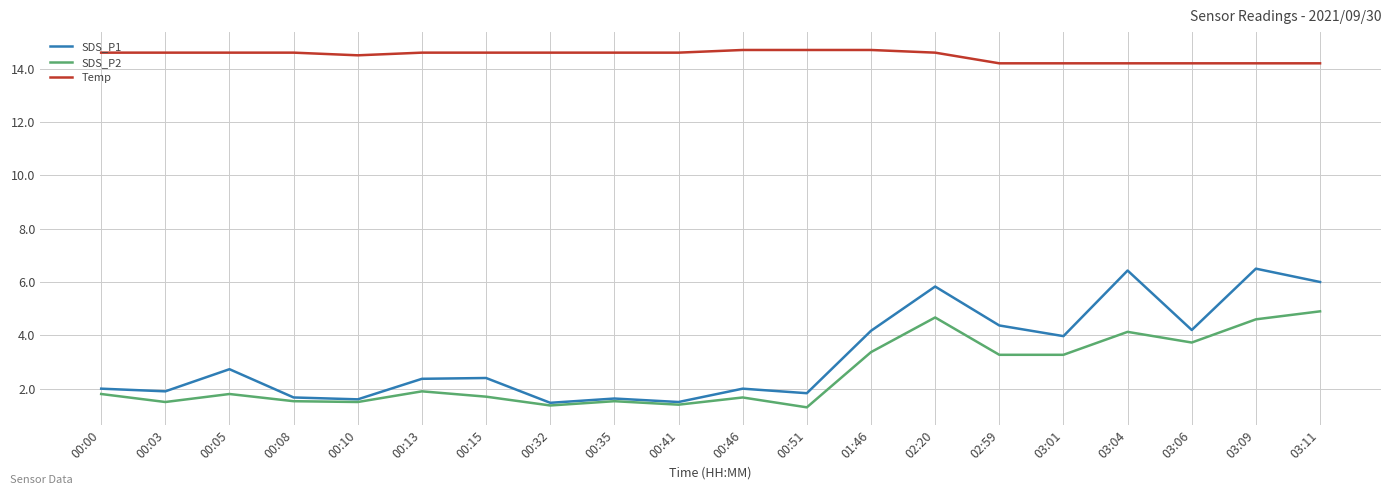

How many lines are shown in the chart?

3